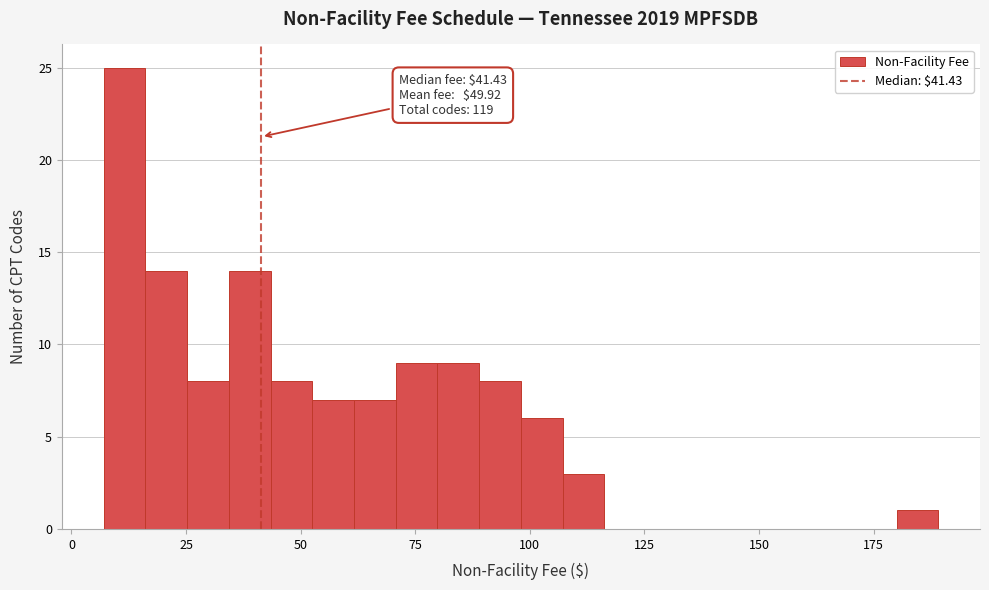

Around what value on the x-axis is the tallest bar? Give the approximate position of its centre, as read against the axis.

10